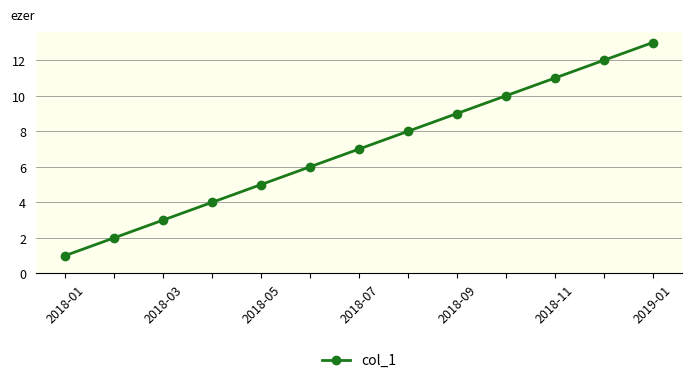

True or false: the data has more than 0 interior local peaks.

False